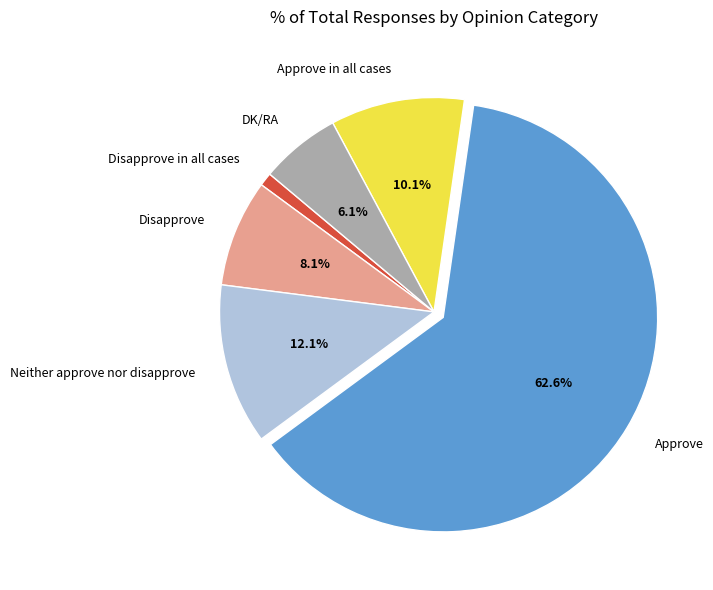

Count the number of slices in the pie.

6